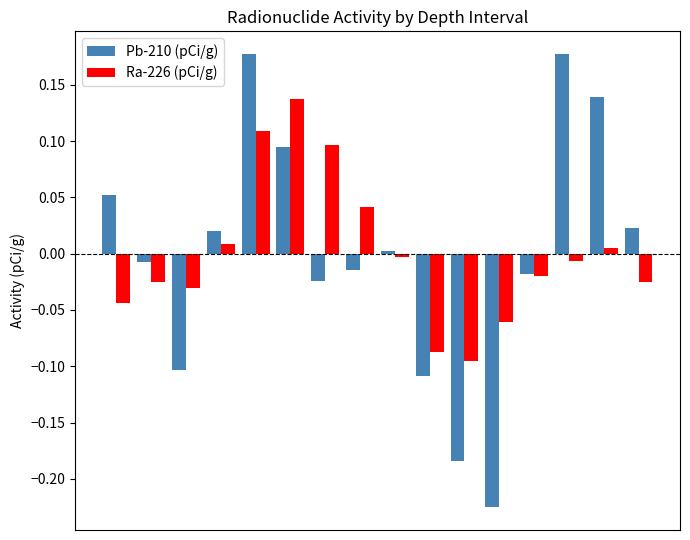

How many groups of bars are there?

16